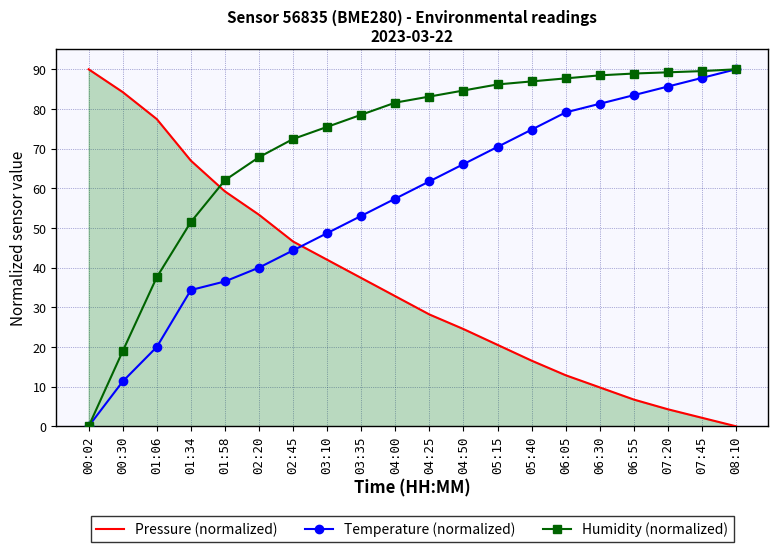

Is it true that Humidity (normalized) equals 34.3 at 04:25?

False